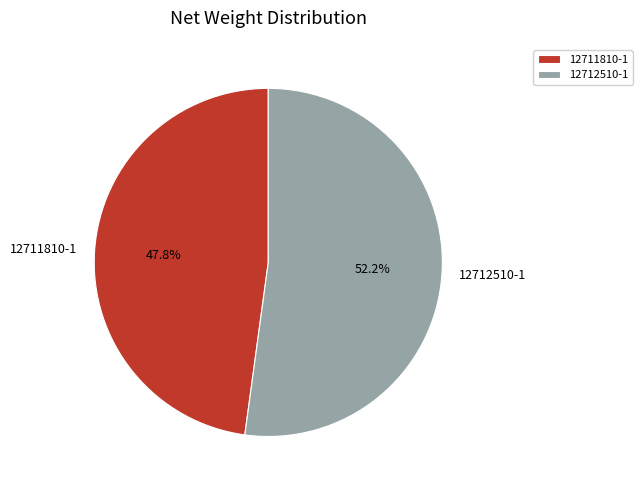

Is there any slice that represents more than half of the pie?

Yes